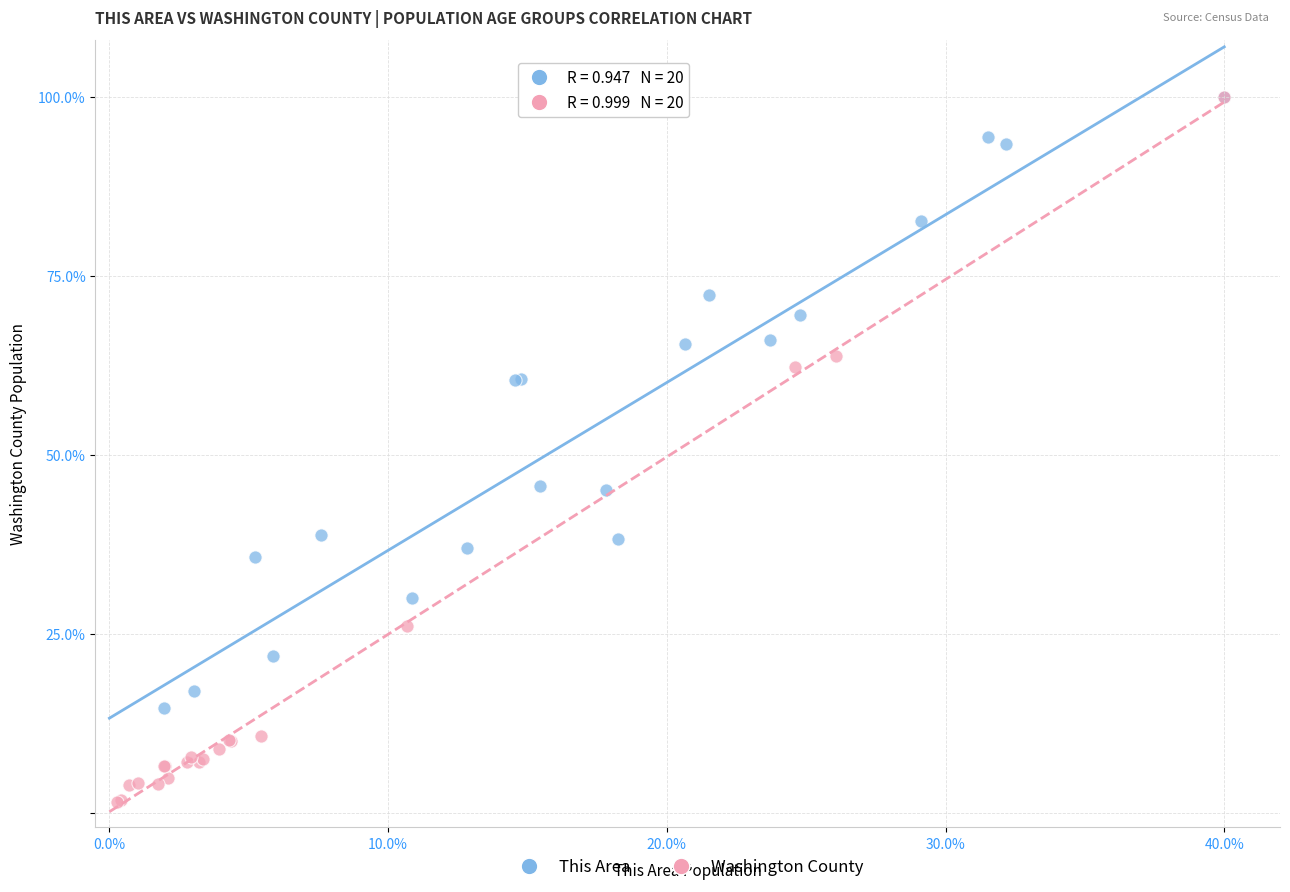

Which series reaches the minimum Y coordinate?

Washington County